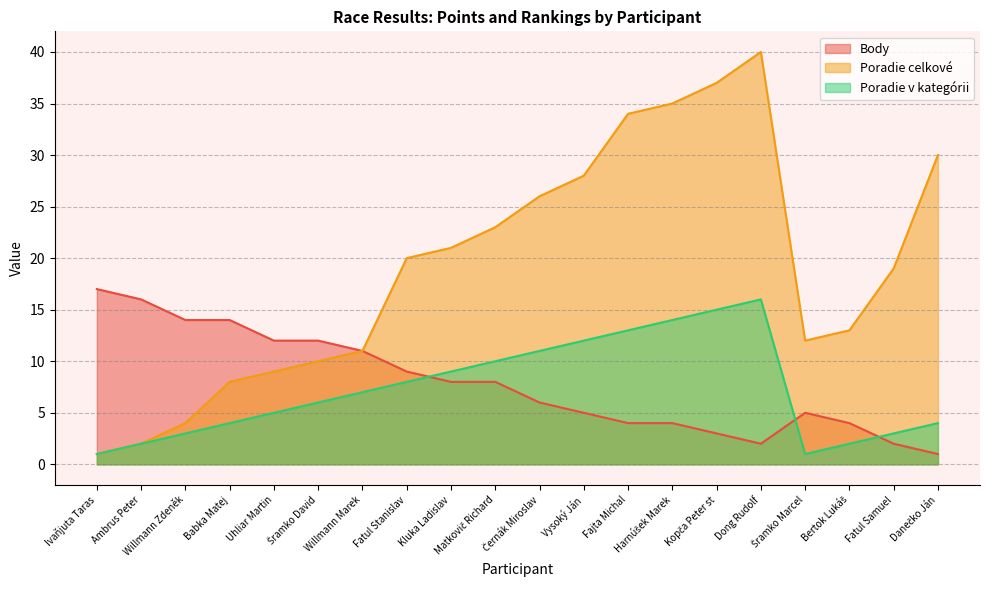

What is the total value across all series at Vysoký Ján?

45